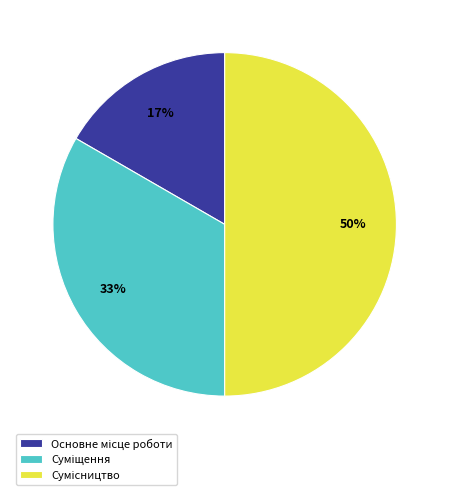

To the nearest percent, what is the average slice percentage?

33%